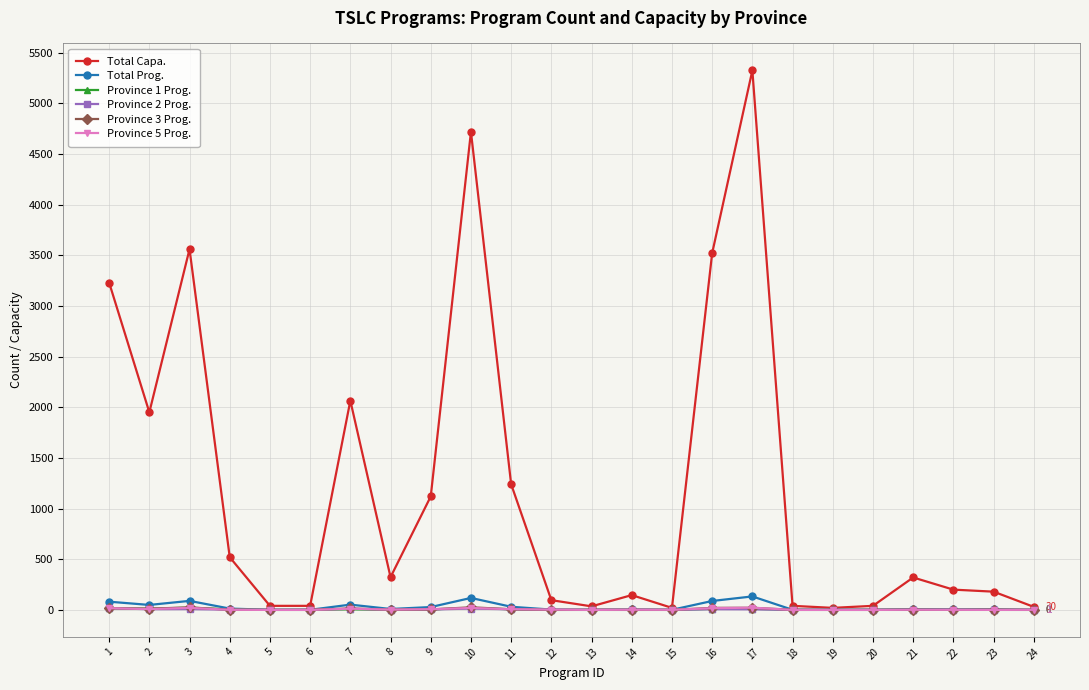

True or false: Province 3 Prog. has more than 0 interior local peaks.

True